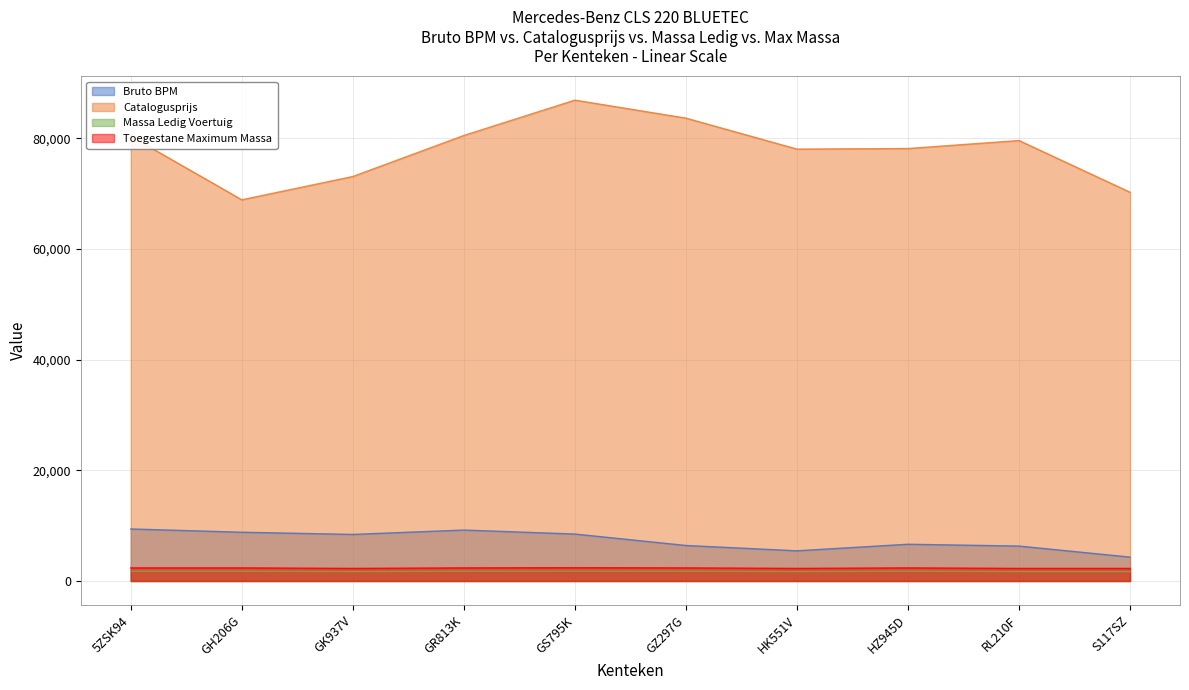

The value of Massa Ledig Voertuig at S117SZ is 1023. True or false?

False